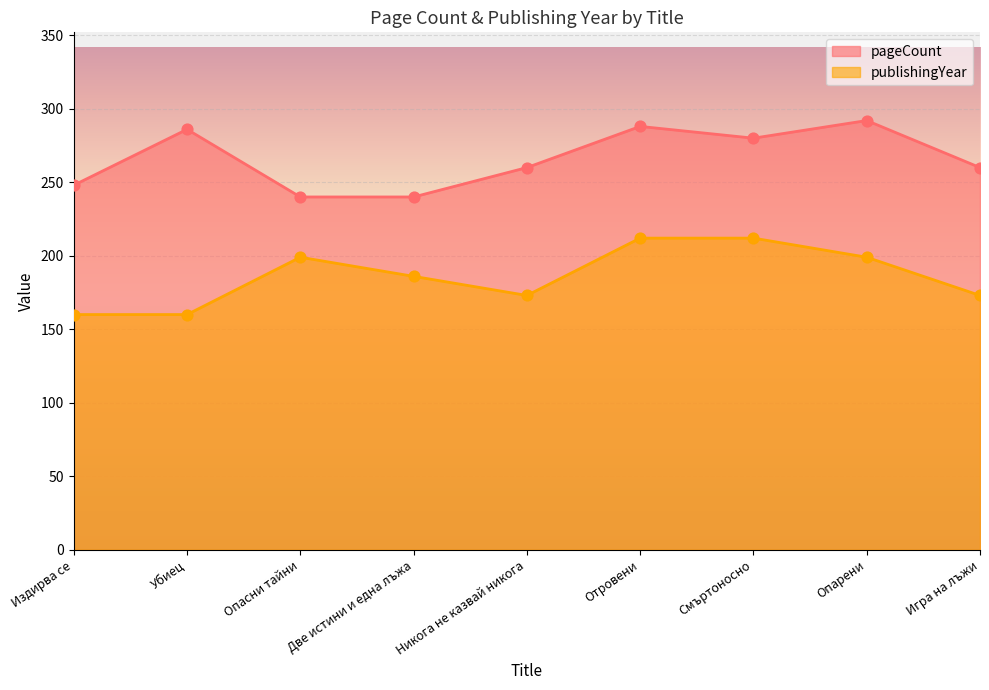

Which series has the widest spread of Y values?

pageCount